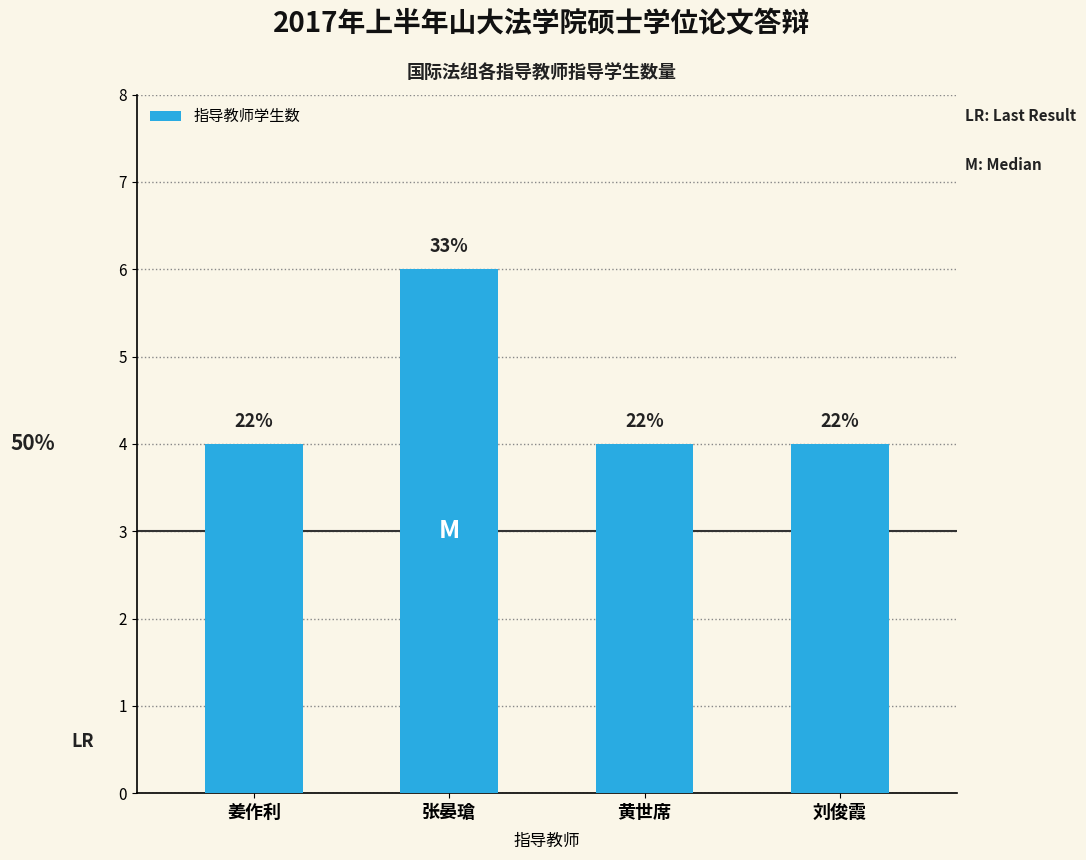

True or false: the data shows 1 at 黄世席.

False